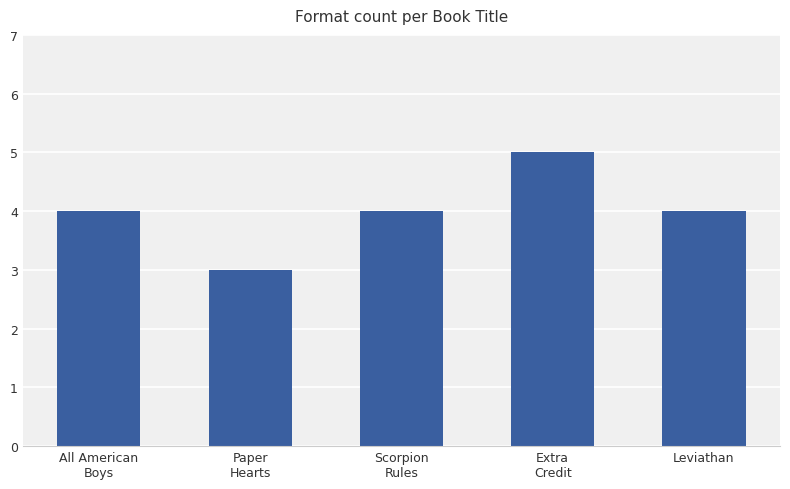

What is the smallest value displayed?

3